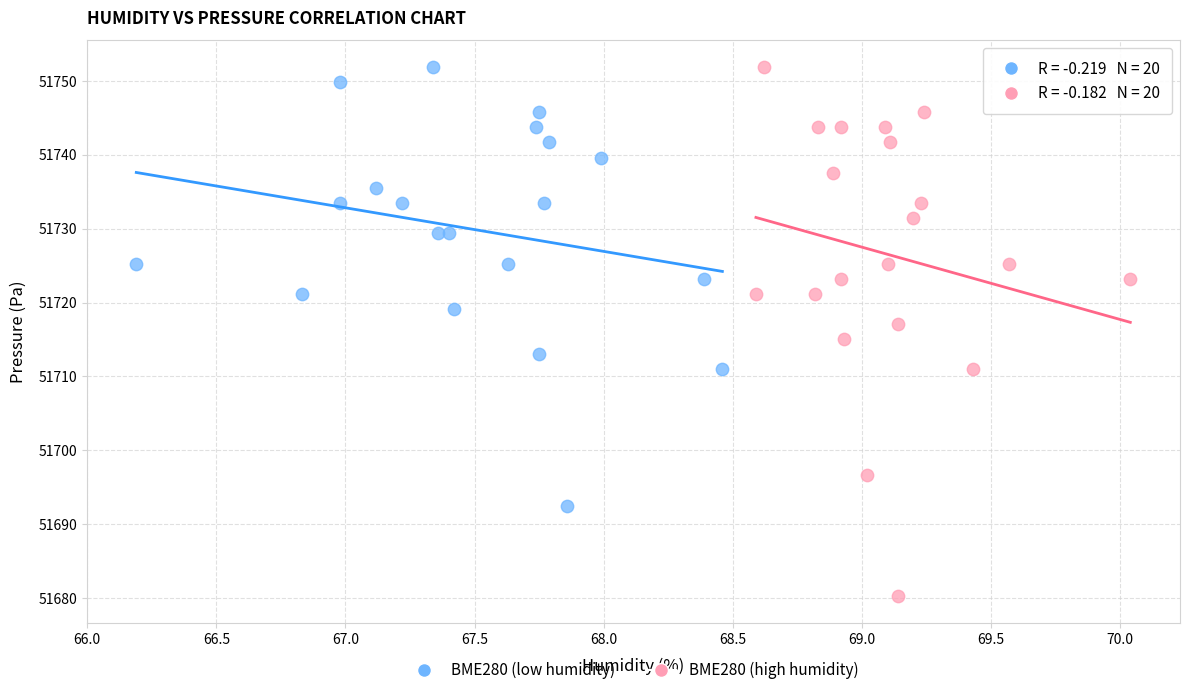

Which series has the largest Y range (max minus min)?

BME280 (high humidity)